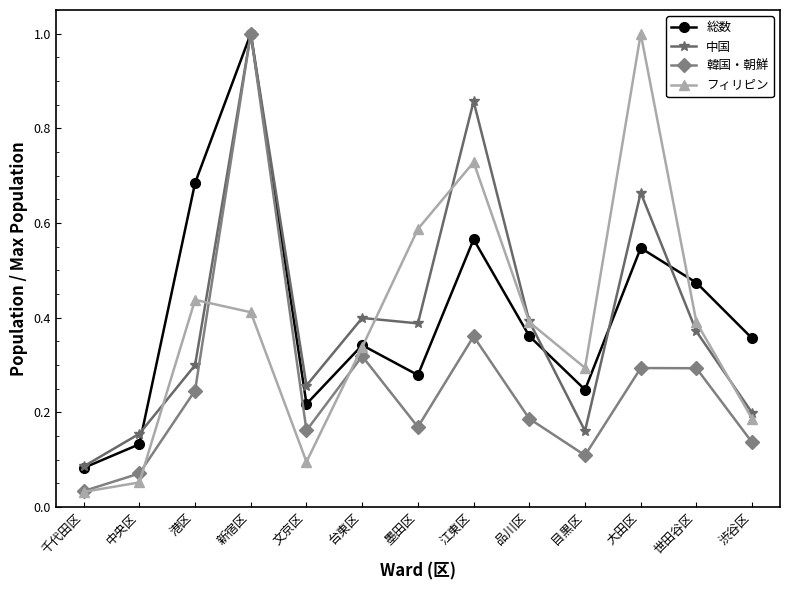

At which category is the sum across all series the highest?

新宿区